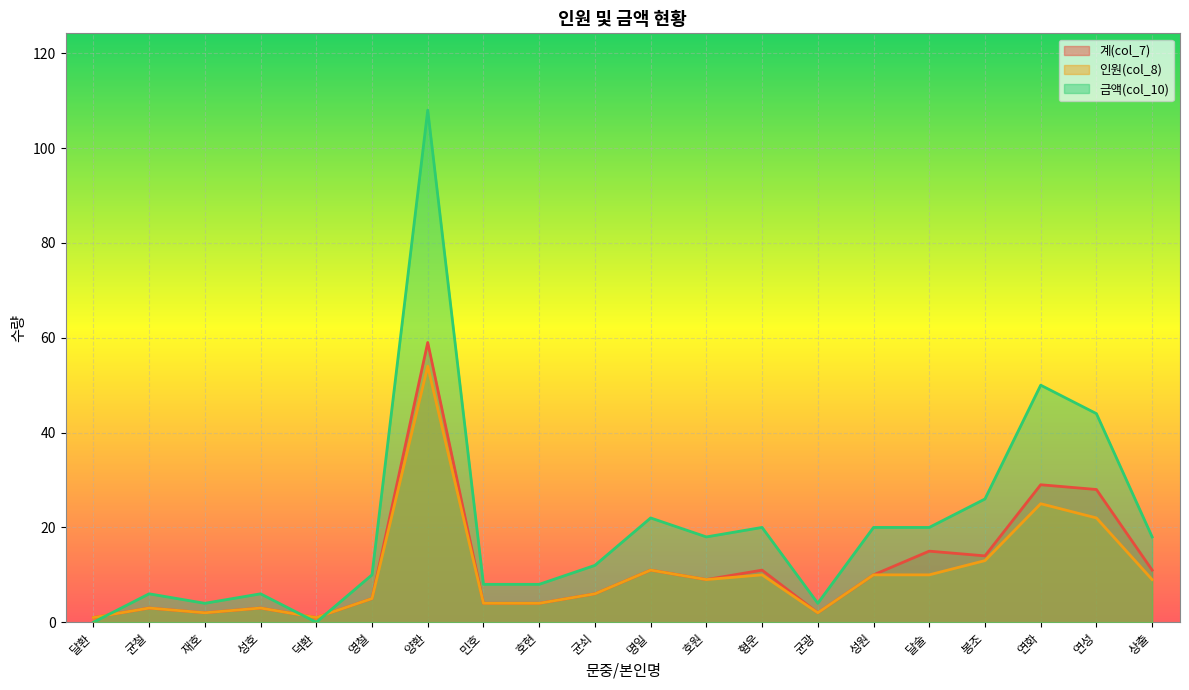

How many lines are shown in the chart?

3